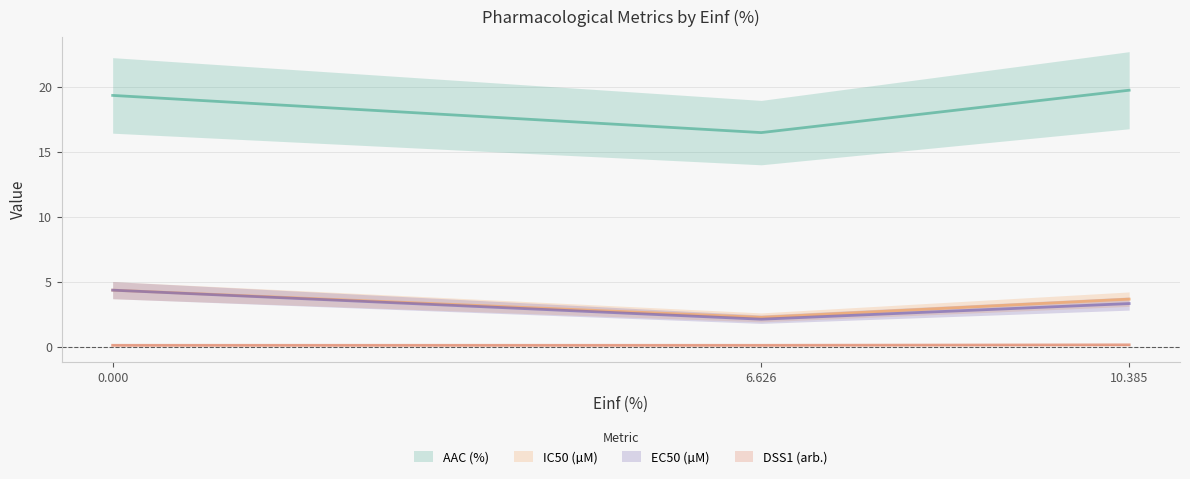

What is the highest value of the AAC (%) series?

19.7